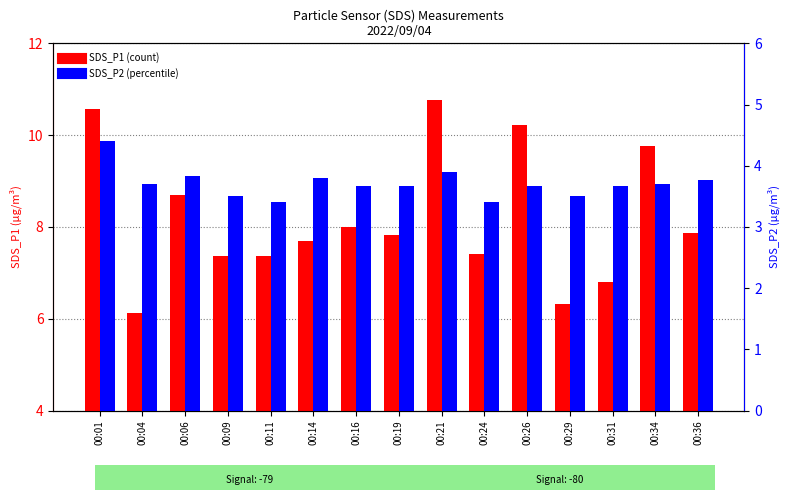

What is the average value of the SDS_P2 series?

3.7